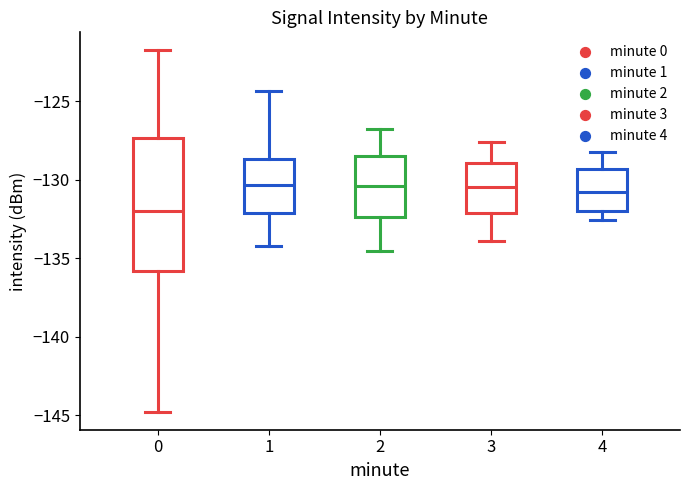

Reading left to right, transcribe this box plot: for each box, give where its median line is, the range the box spans, and where its two whiskers end, as read against the y-axis. The values are not printed on the chart, so give them approximately, as read against the axis.

0: median -132.0, box -136.0 to -127.5, whiskers -145.0 to -122.0
1: median -130.5, box -132.0 to -128.5, whiskers -134.0 to -124.5
2: median -130.5, box -132.5 to -128.5, whiskers -134.5 to -127.0
3: median -130.5, box -132.0 to -129.0, whiskers -134.0 to -127.5
4: median -131.0, box -132.0 to -129.5, whiskers -132.5 to -128.0